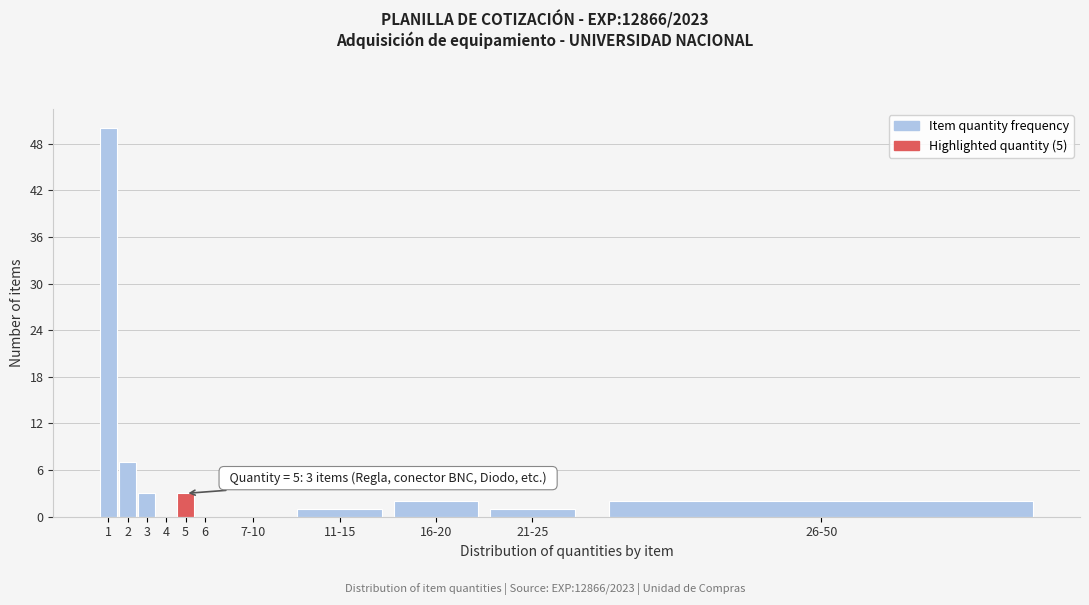

Reading right to left, list all the values displayed in this chart.

26-50=2	21-25=1	16-20=2	11-15=1	7-10=0	6=0	5=3	4=0	3=3	2=7	1=50